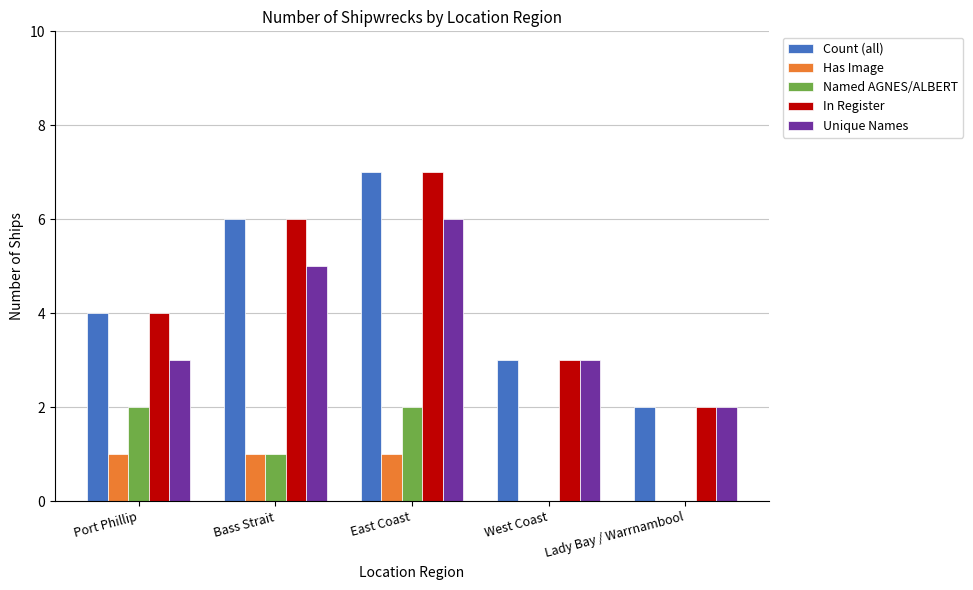

Are the bars horizontal?

No